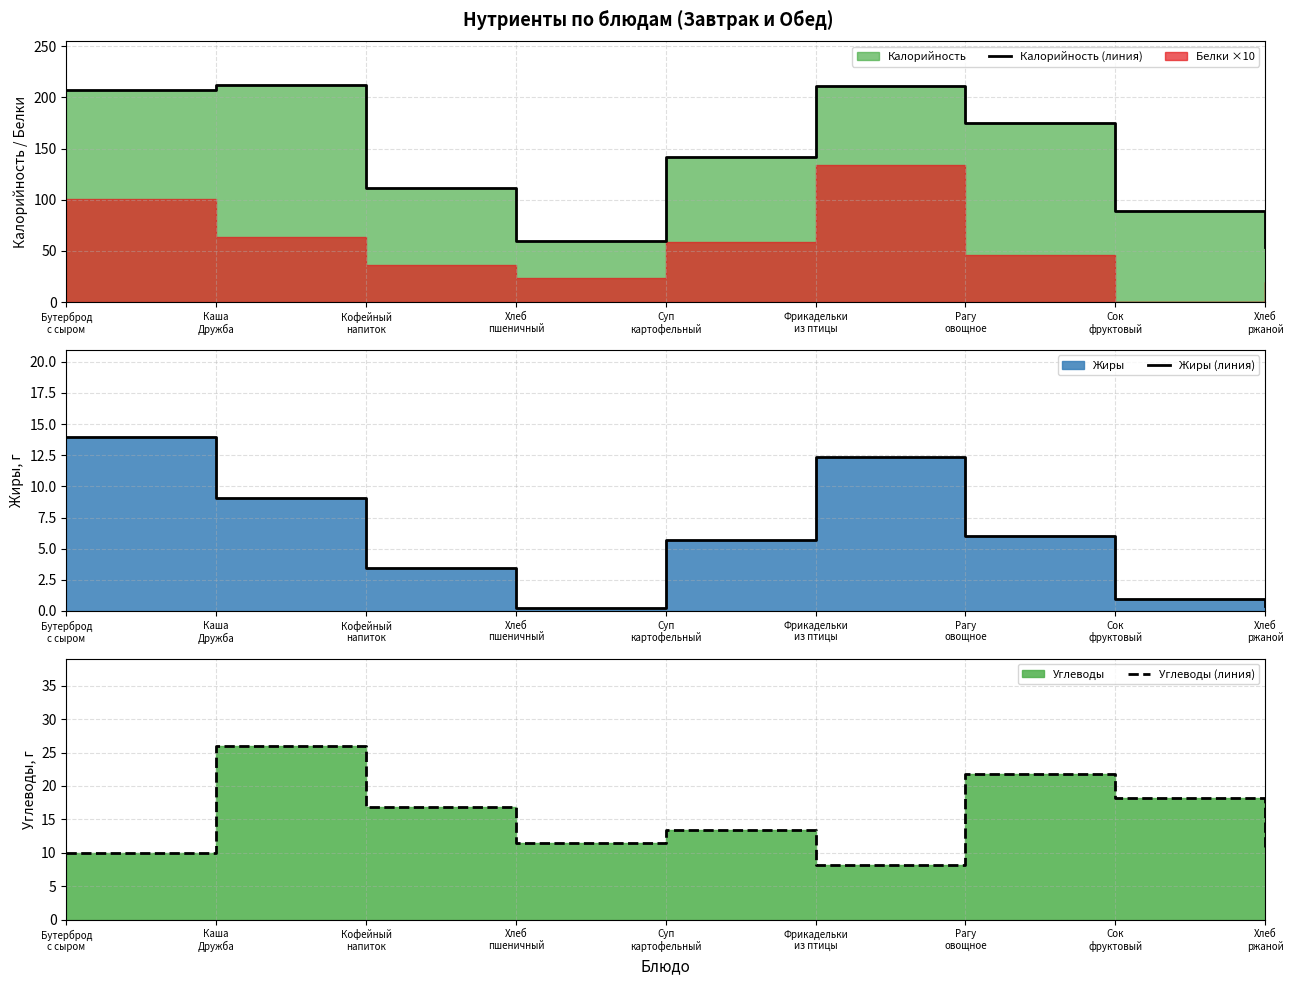

Is it true that Калорийность (линия) equals 111.8 at Кофейный
напиток?

True